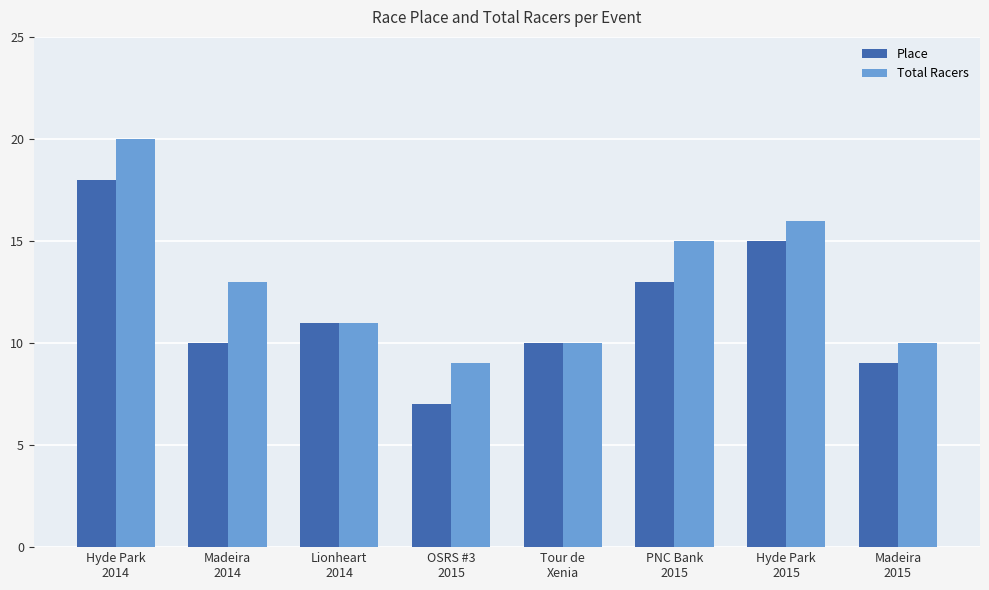

What position from the right is Madeira
2014?

7